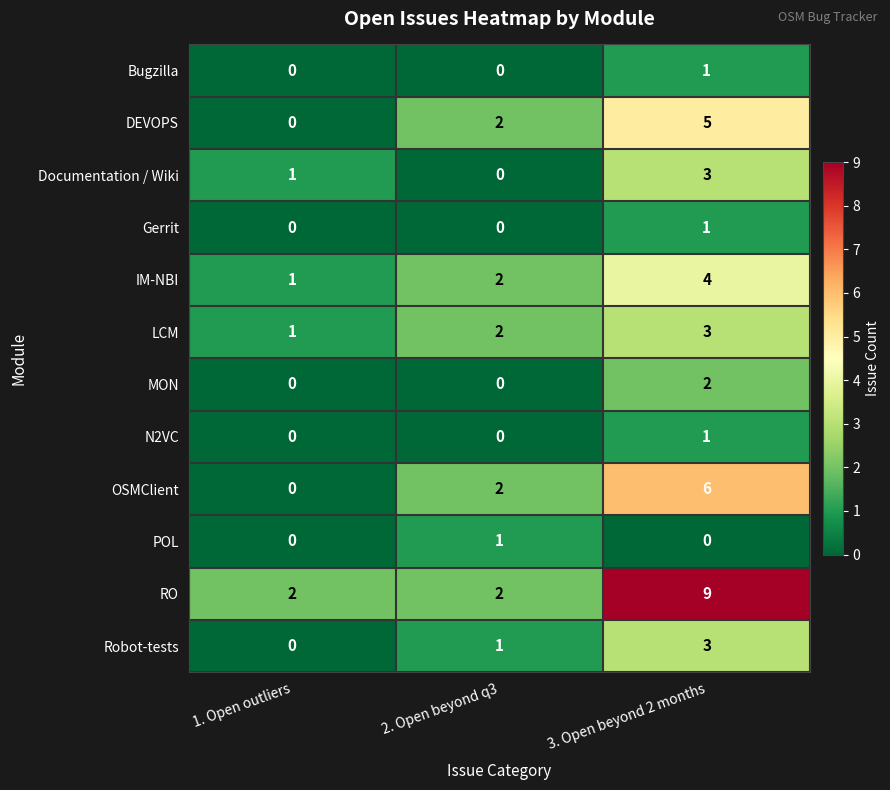

True or false: Gerrit has a value of 0 at 1. Open outliers.

True